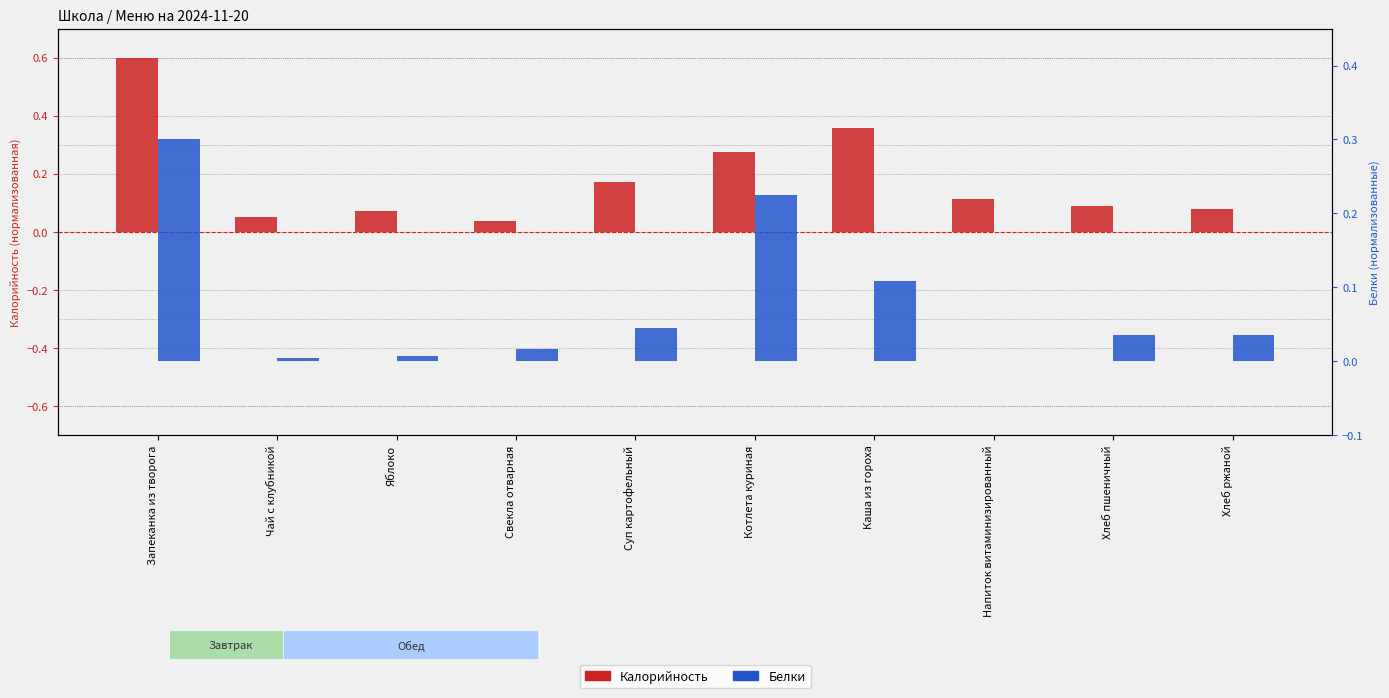

How many groups of bars are there?

10